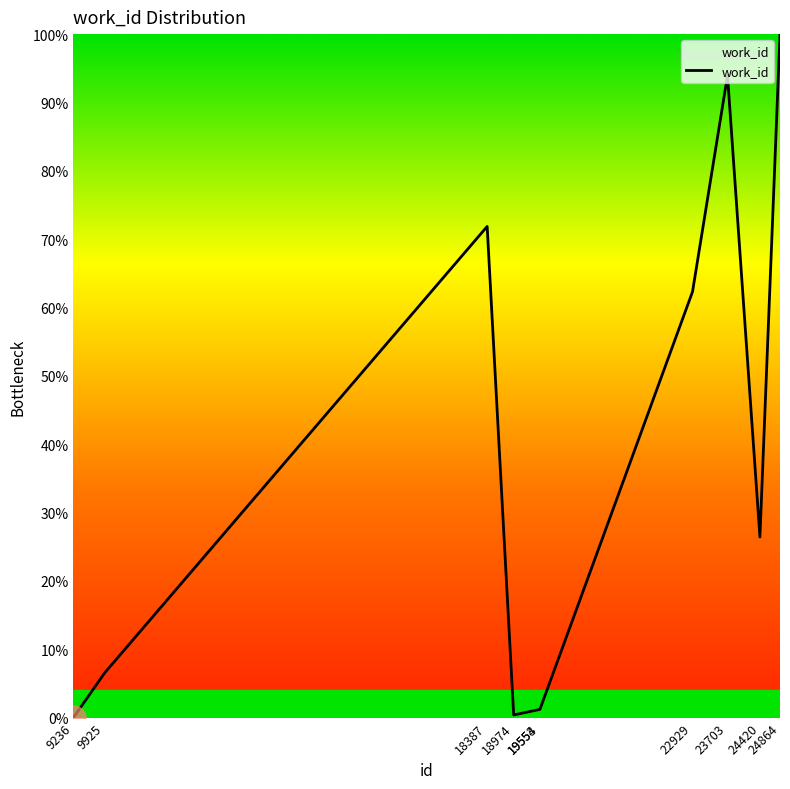

What is the change in value from 19554 to 24864?

+98.8